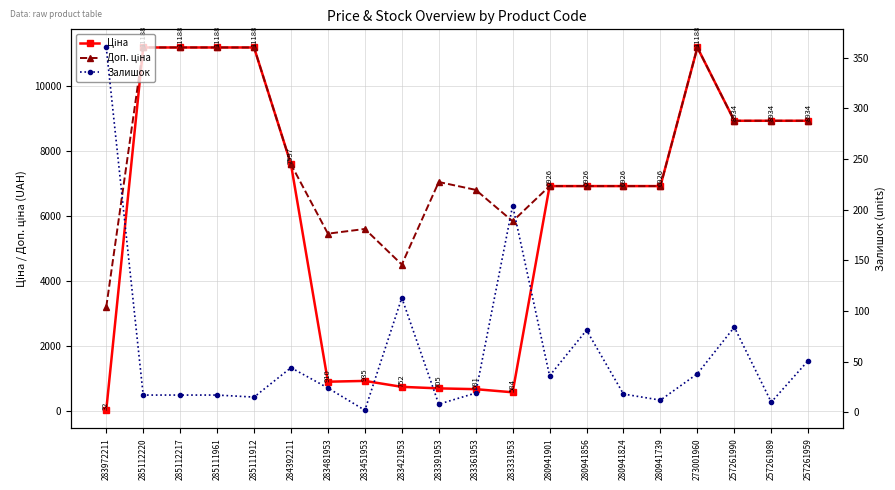

Which series has the largest total across all categories?

Доп. ціна